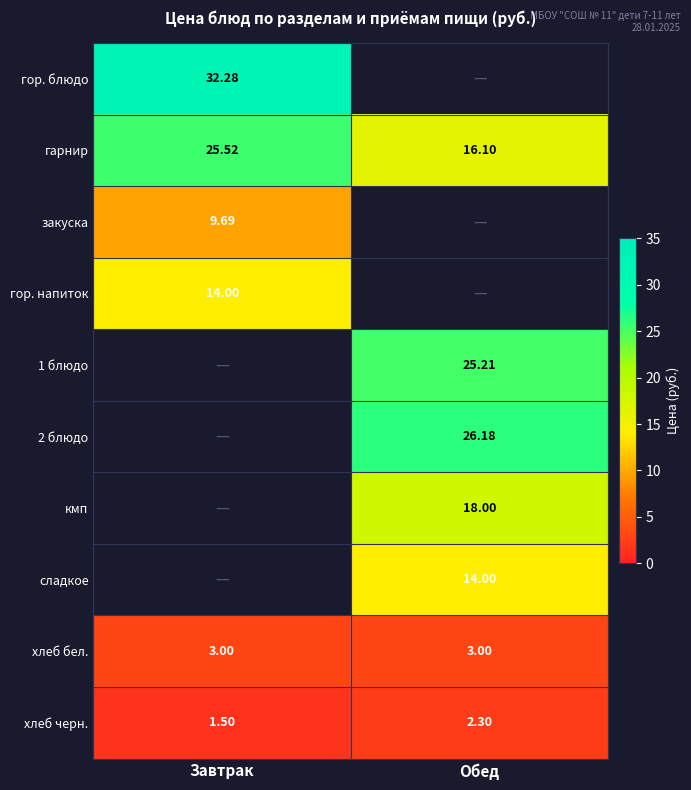

Is it true that кмп equals 18.0 at Обед?

True